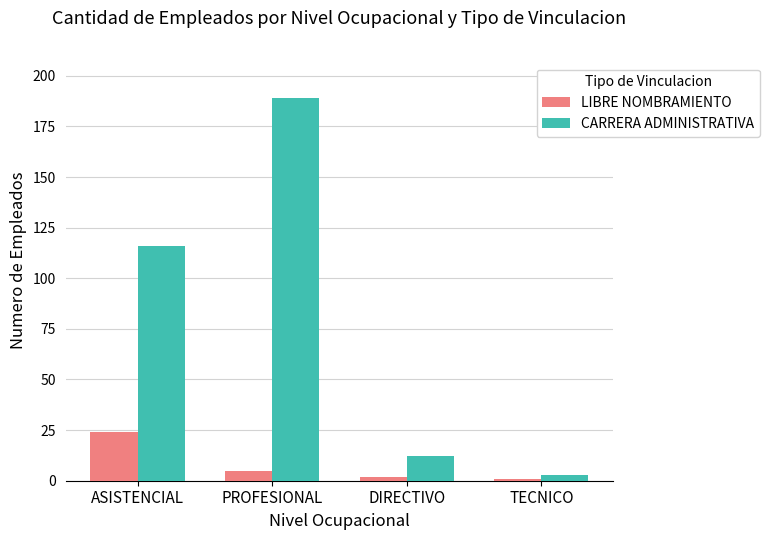

Reading left to right, extract all data points from this chart.

LIBRE NOMBRAMIENTO: 24	5	2	1
CARRERA ADMINISTRATIVA: 116	189	12	3